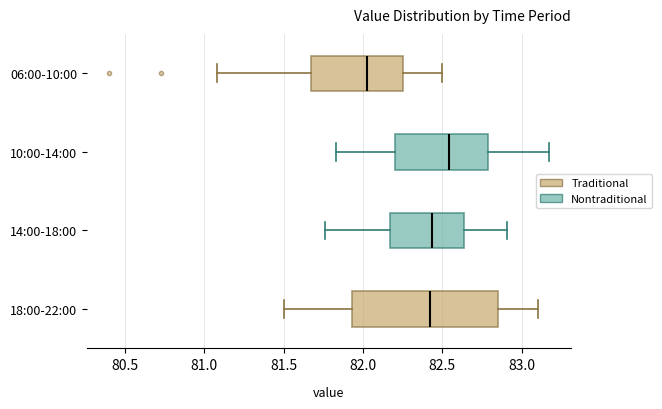

Which box is the widest, from its left edge to its right edge?

18:00-22:00